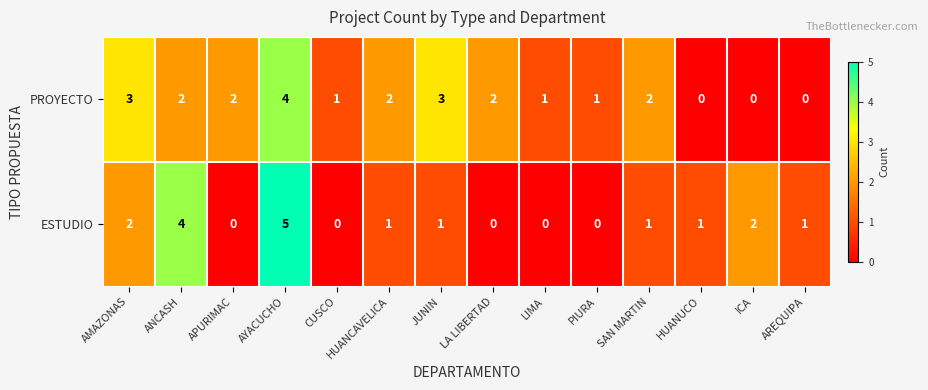

How many PROYECTO values are between 1 and 2?

8